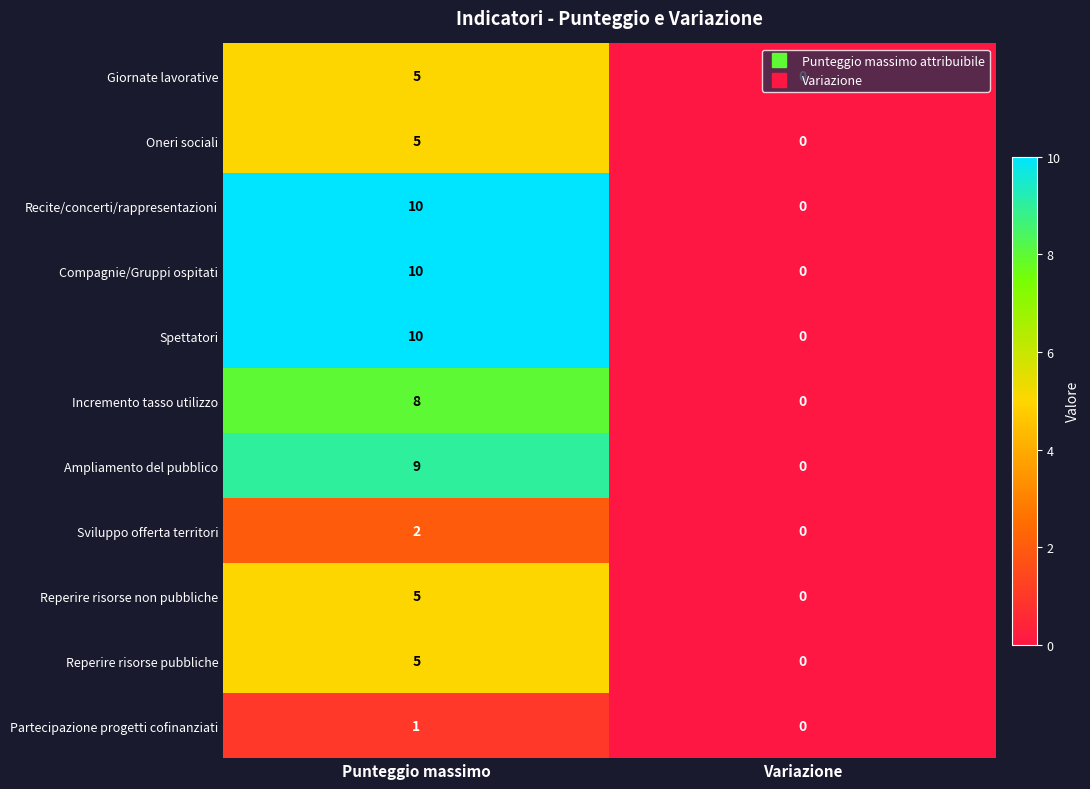

Is it true that Recite/concerti/rappresentazioni equals 14 at Punteggio massimo?

False